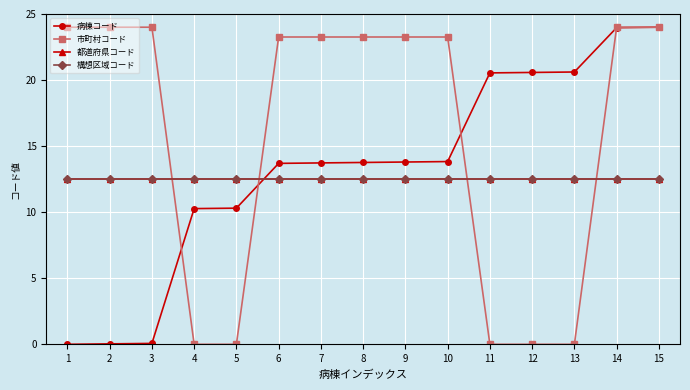

Which series ends up on top after the final intersection of 市町村コード and 病棟コード?

市町村コード